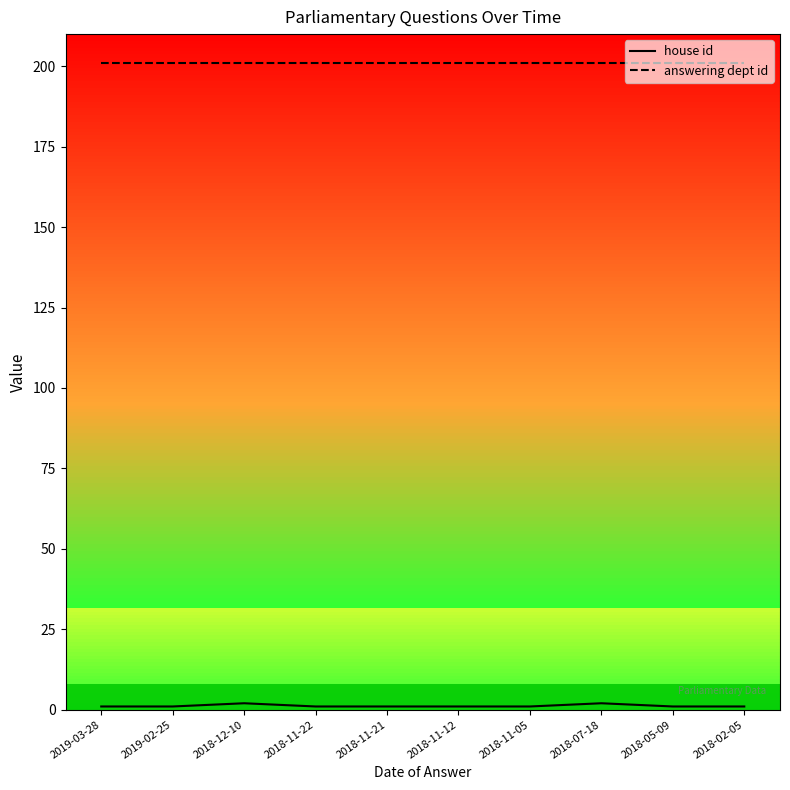

What is the minimum value for answering dept id?

201